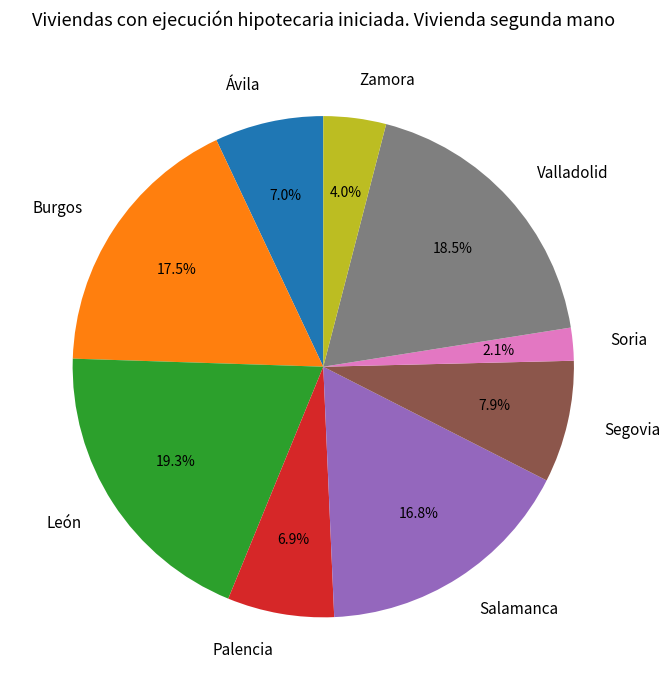

Count the number of slices in the pie.

9